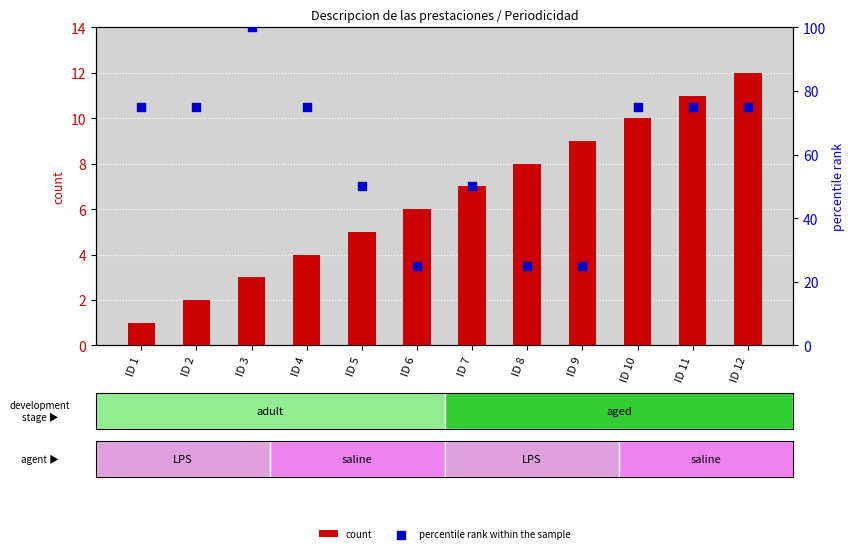

What is the total value across all series at ID 6?

31